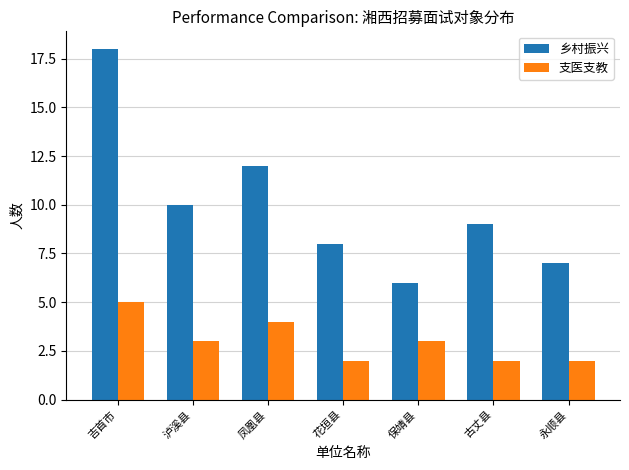

The value of 乡村振兴 at 吉首市 is 12. True or false?

False